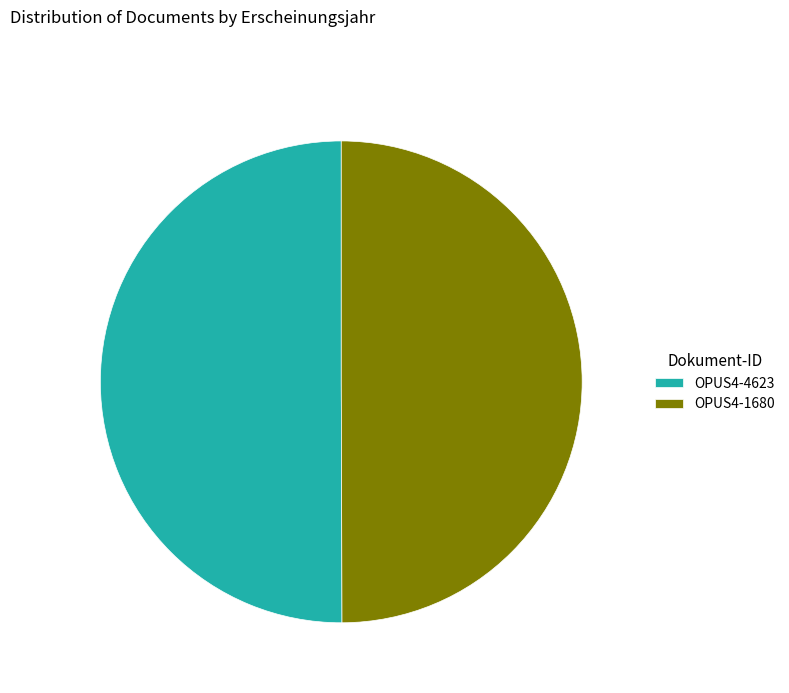

The OPUS4-4623 slice represents 41% of the pie. True or false?

False